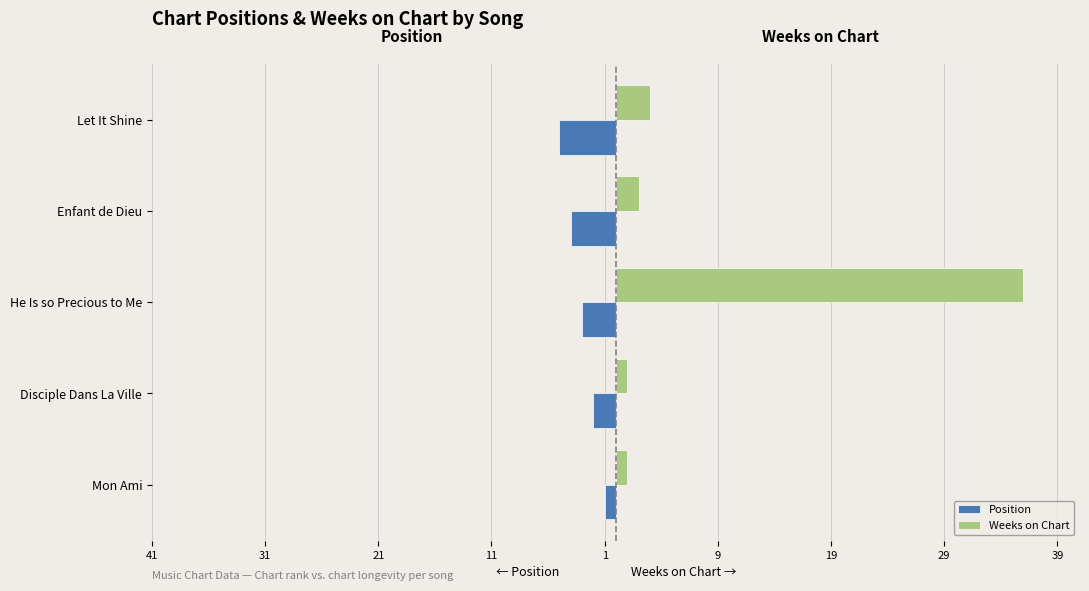

What are all the series names shown in the legend?

Position, Weeks on Chart